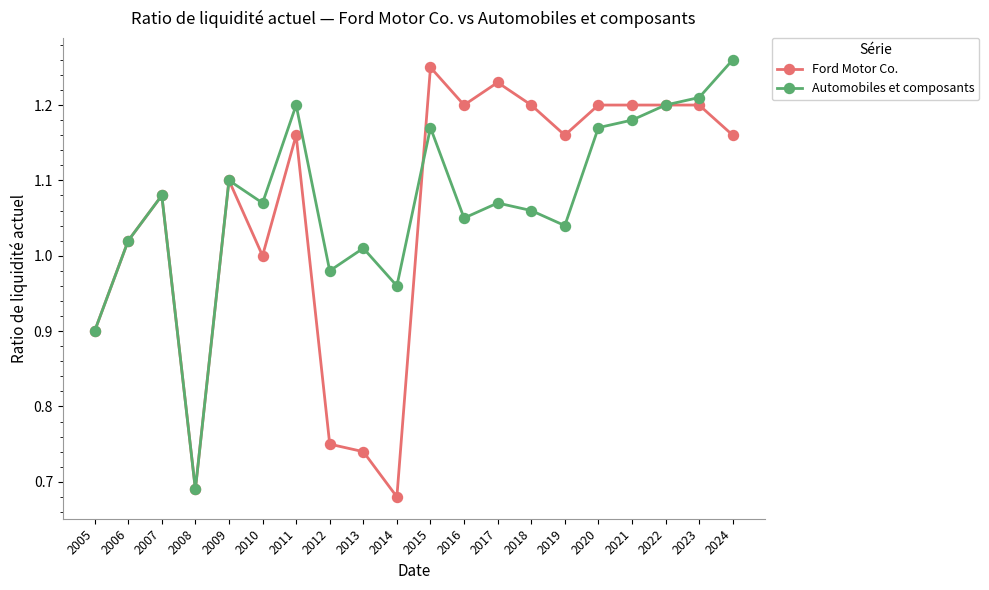

Where is the first local maximum for Automobiles et composants?

2007